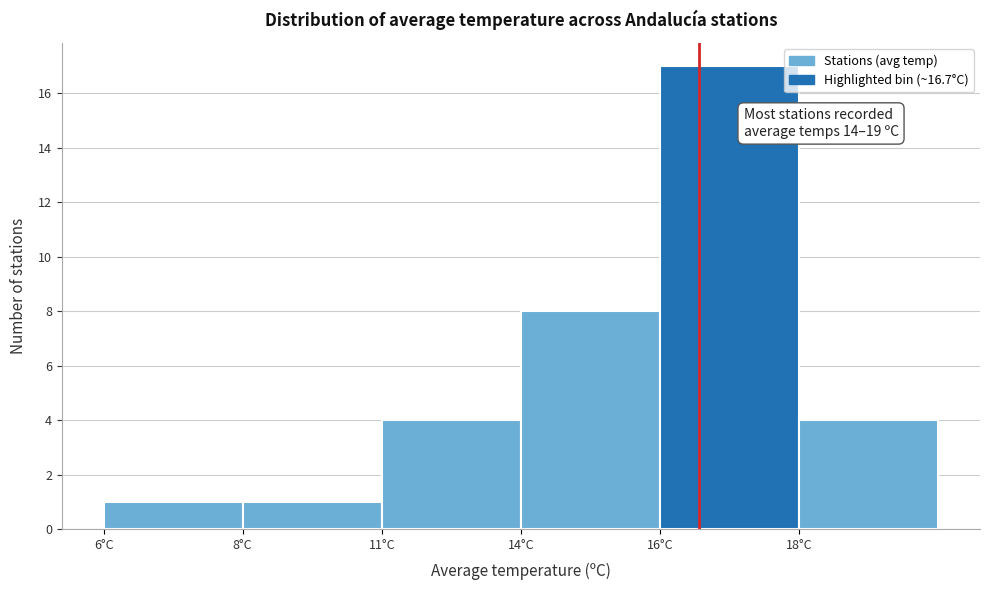

Reading left to right, list all the values displayed in this chart.

6°C=1	8°C=1	11°C=4	14°C=8	16°C=17	18°C=4